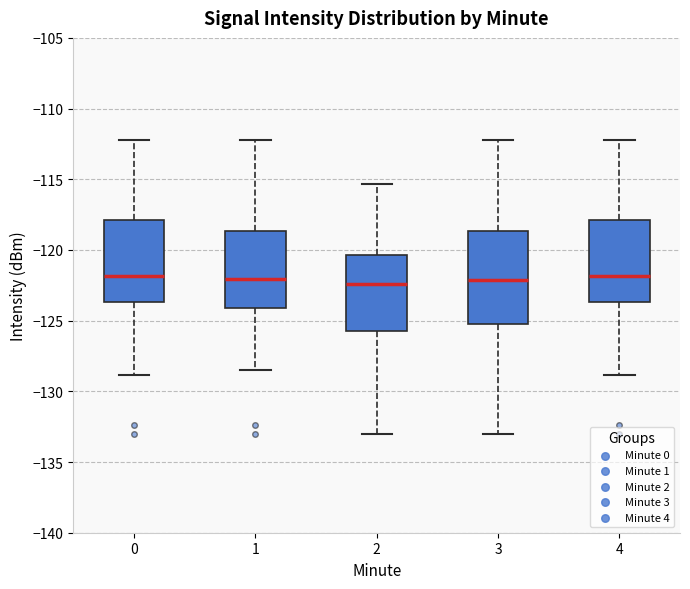

Reading left to right, transcribe this box plot: for each box, give where its median line is, the range the box spans, and where its two whiskers end, as read against the y-axis. The values are not printed on the chart, so give them approximately, as read against the axis.

0: median -122.0, box -123.5 to -118.0, whiskers -129.0 to -112.0
1: median -122.0, box -124.0 to -118.5, whiskers -128.5 to -112.0
2: median -122.5, box -125.5 to -120.5, whiskers -133.0 to -115.5
3: median -122.0, box -125.0 to -118.5, whiskers -133.0 to -112.0
4: median -122.0, box -123.5 to -118.0, whiskers -129.0 to -112.0